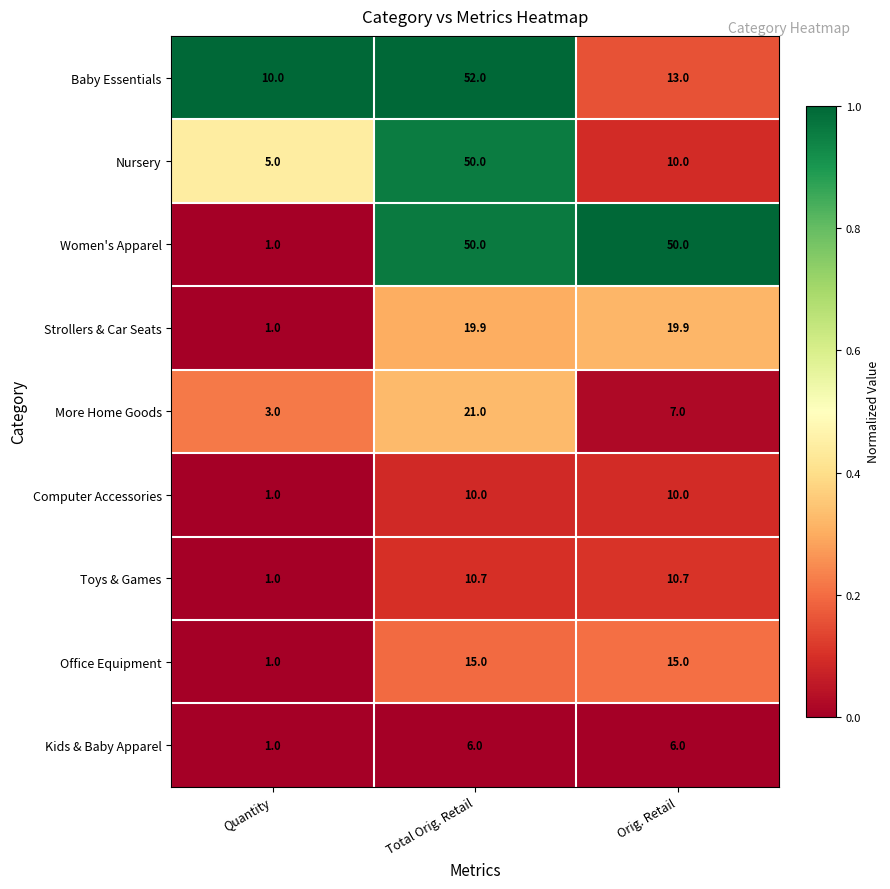

Reading left to right, transcribe all the data shown in this chart.

Baby Essentials: Quantity=10.0	Total Orig. Retail=52.0	Orig. Retail=13.0
Nursery: Quantity=5.0	Total Orig. Retail=50.0	Orig. Retail=10.0
Women's Apparel: Quantity=1.0	Total Orig. Retail=50.0	Orig. Retail=50.0
Strollers & Car Seats: Quantity=1.0	Total Orig. Retail=19.9	Orig. Retail=19.9
More Home Goods: Quantity=3.0	Total Orig. Retail=21.0	Orig. Retail=7.0
Computer Accessories: Quantity=1.0	Total Orig. Retail=10.0	Orig. Retail=10.0
Toys & Games: Quantity=1.0	Total Orig. Retail=10.7	Orig. Retail=10.7
Office Equipment: Quantity=1.0	Total Orig. Retail=15.0	Orig. Retail=15.0
Kids & Baby Apparel: Quantity=1.0	Total Orig. Retail=6.0	Orig. Retail=6.0